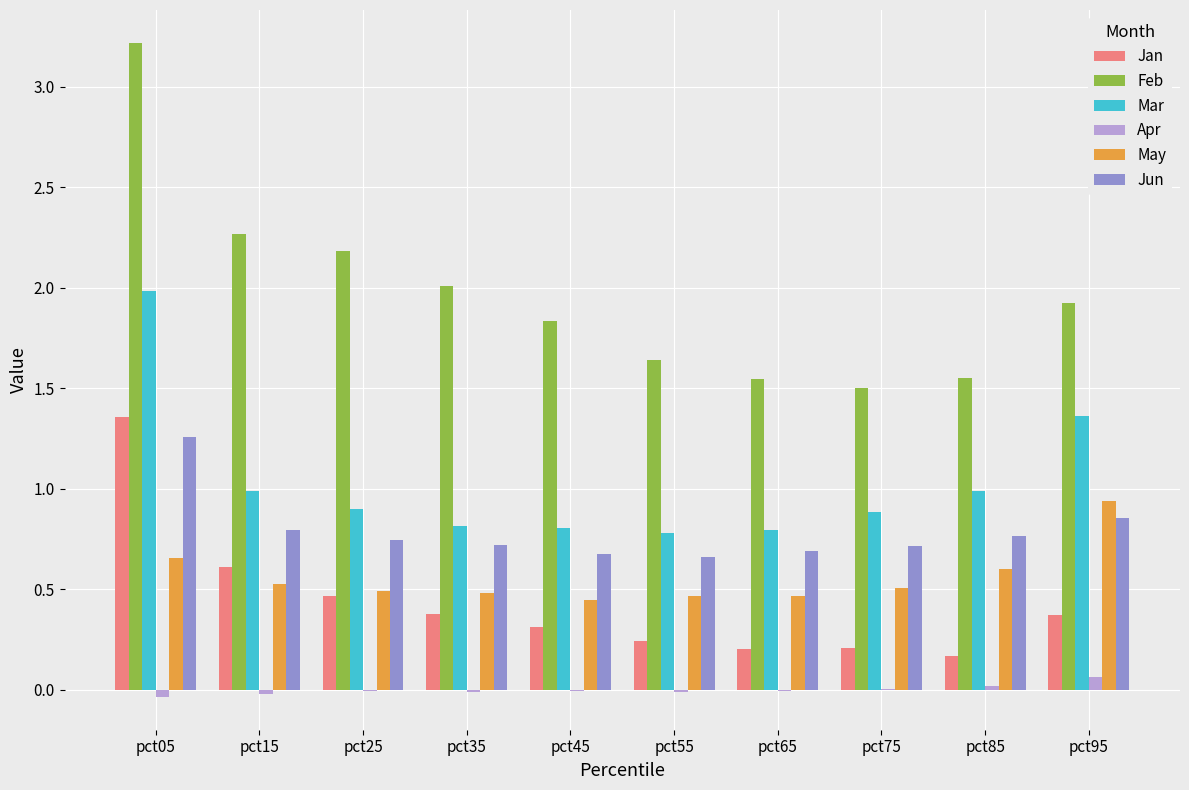

Which series changed the most between pct35 and pct65?

Feb